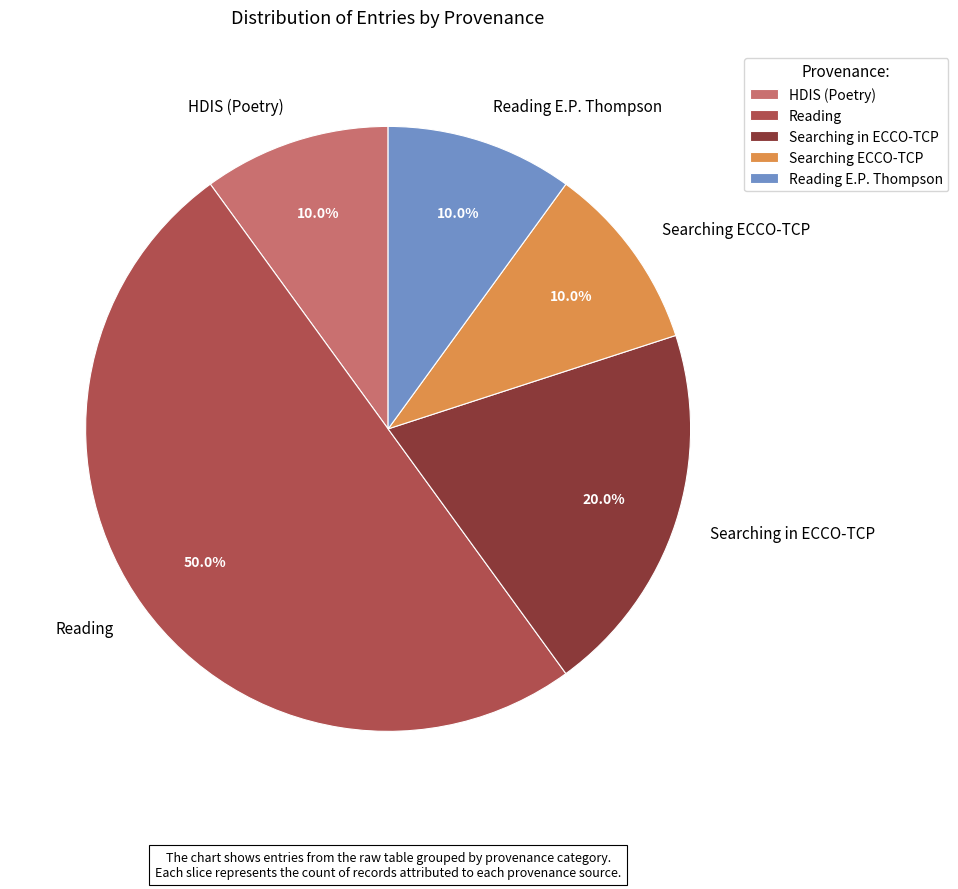

Approximately how many times larger is the value at Reading compared to Reading E.P. Thompson?

5.0